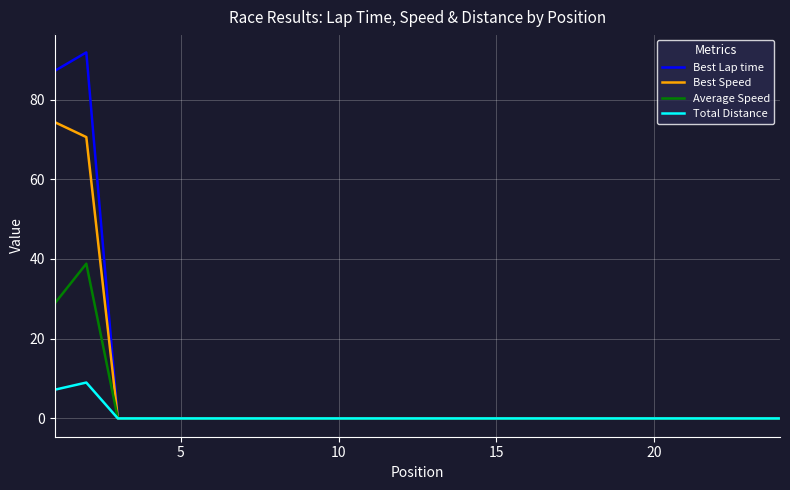

Which series has the widest spread of values?

Best Lap time